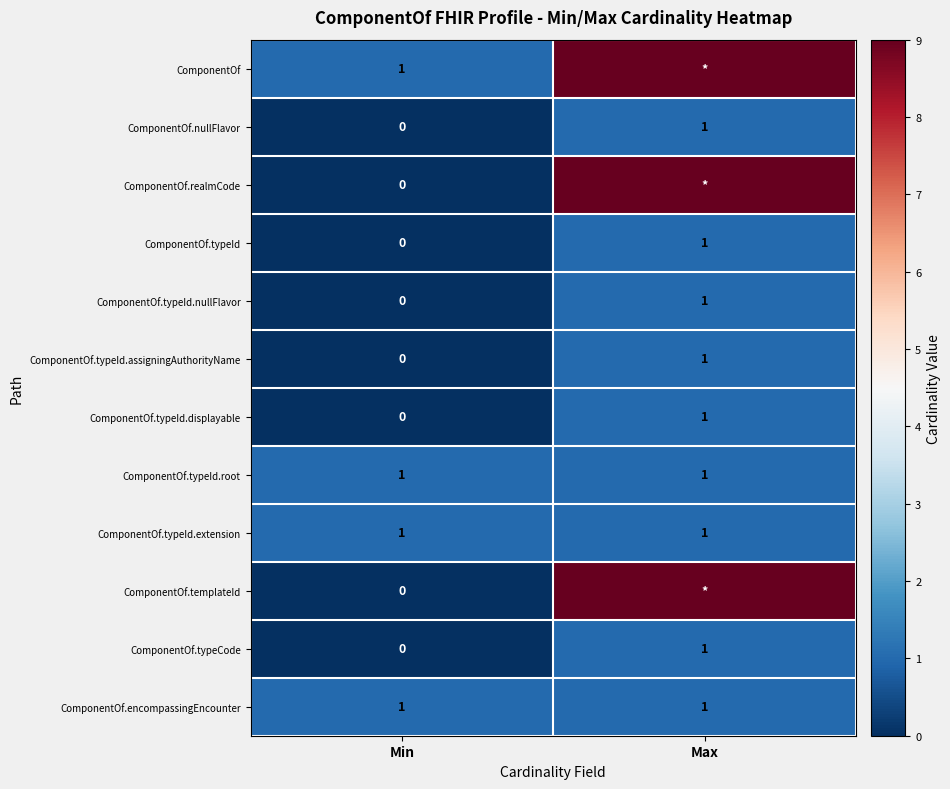

At which label is ComponentOf.typeId.assigningAuthorityName closest to 0?

Min